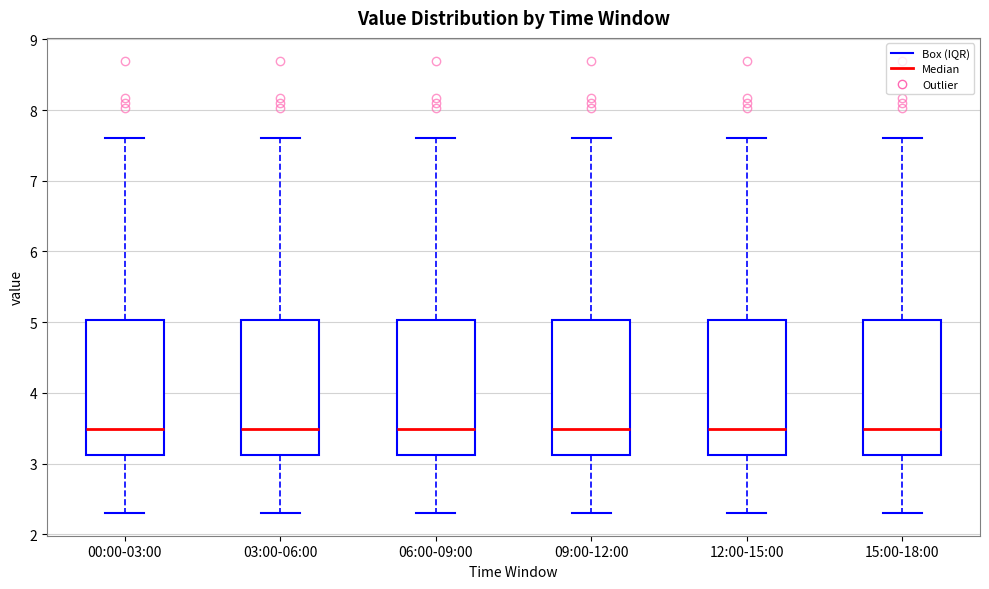

Reading left to right, read every box against the y-axis: the position of its median line, the range the box covers, and the ends of its whiskers. The values are not printed on the chart, so give them approximately, as read against the axis.

00:00-03:00: median 3.5, box 3.1 to 5.0, whiskers 2.3 to 7.6
03:00-06:00: median 3.5, box 3.1 to 5.0, whiskers 2.3 to 7.6
06:00-09:00: median 3.5, box 3.1 to 5.0, whiskers 2.3 to 7.6
09:00-12:00: median 3.5, box 3.1 to 5.0, whiskers 2.3 to 7.6
12:00-15:00: median 3.5, box 3.1 to 5.0, whiskers 2.3 to 7.6
15:00-18:00: median 3.5, box 3.1 to 5.0, whiskers 2.3 to 7.6